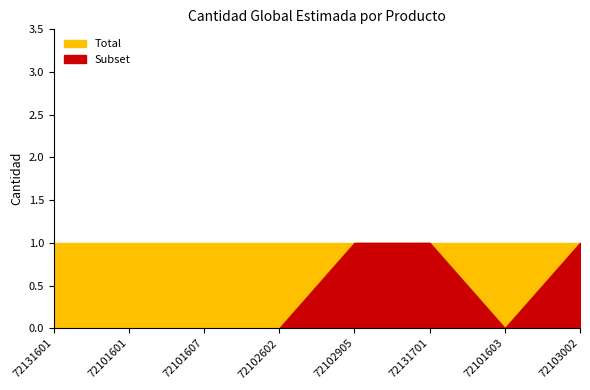

Which label corresponds to the largest value in the chart?

72131601